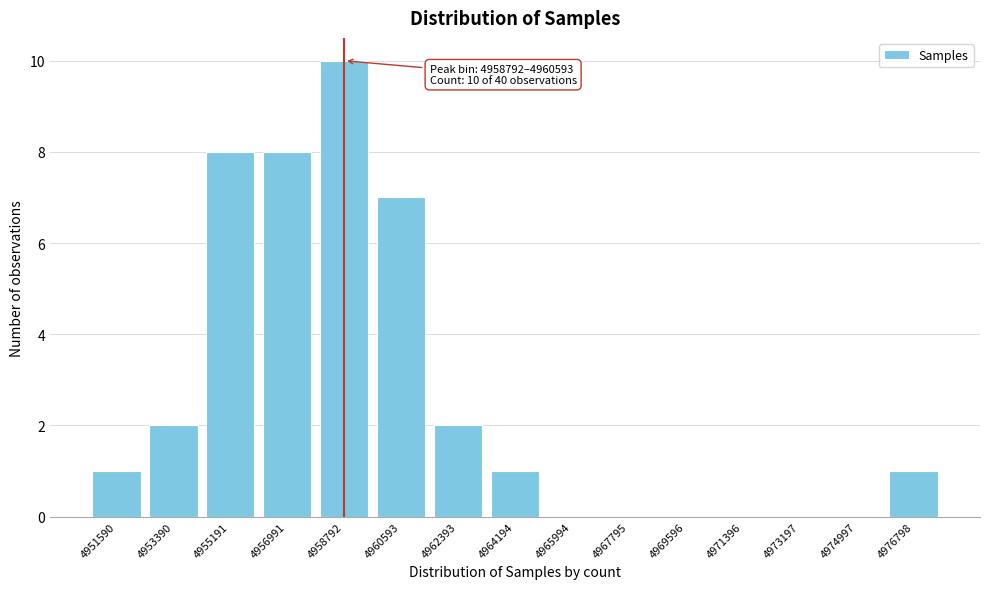

Reading left to right, transcribe all the data shown in this chart.

4951590=1	4953390=2	4955191=8	4956991=8	4958792=10	4960593=7	4962393=2	4964194=1	4965994=0	4967795=0	4969596=0	4971396=0	4973197=0	4974997=0	4976798=1